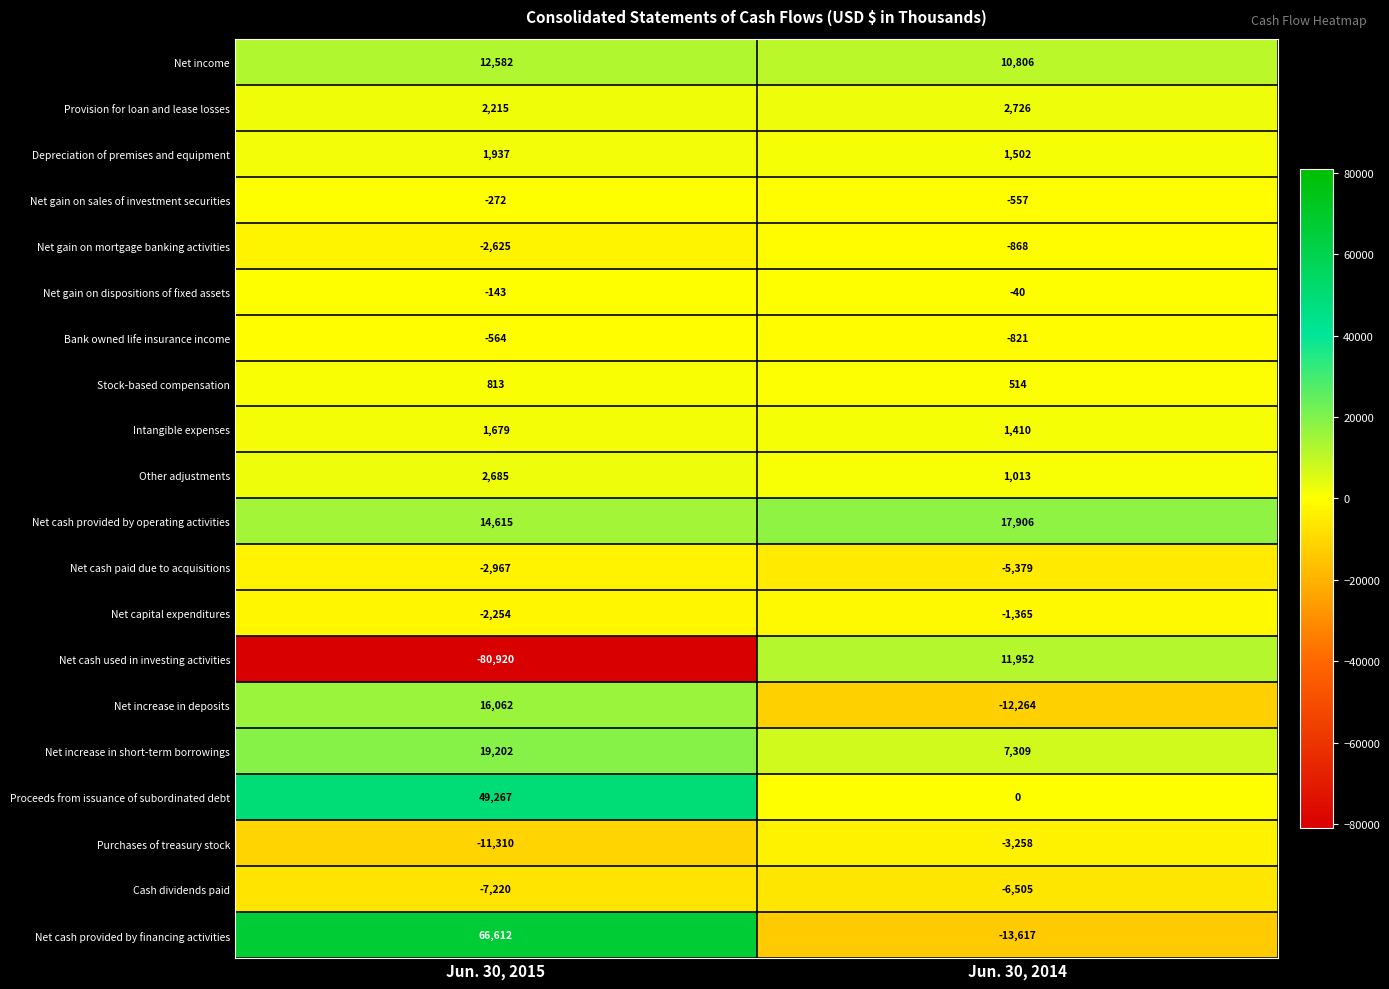

List the series in order of their peak value, highest first.

Net cash provided by financing activities, Proceeds from issuance of subordinated debt, Net increase in short-term borrowings, Net cash provided by operating activities, Net increase in deposits, Net income, Net cash used in investing activities, Provision for loan and lease losses, Other adjustments, Depreciation of premises and equipment, Intangible expenses, Stock-based compensation, Net gain on dispositions of fixed assets, Net gain on sales of investment securities, Bank owned life insurance income, Net gain on mortgage banking activities, Net capital expenditures, Net cash paid due to acquisitions, Purchases of treasury stock, Cash dividends paid